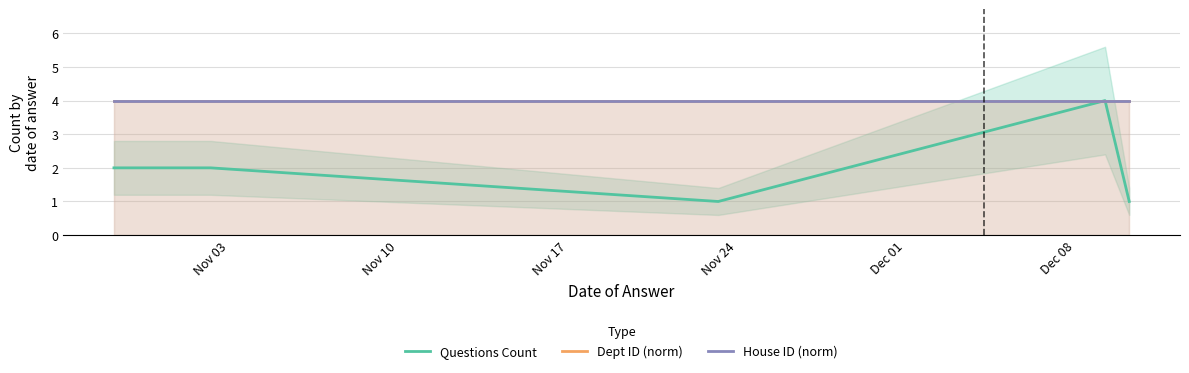

How many series are shown in this chart?

3